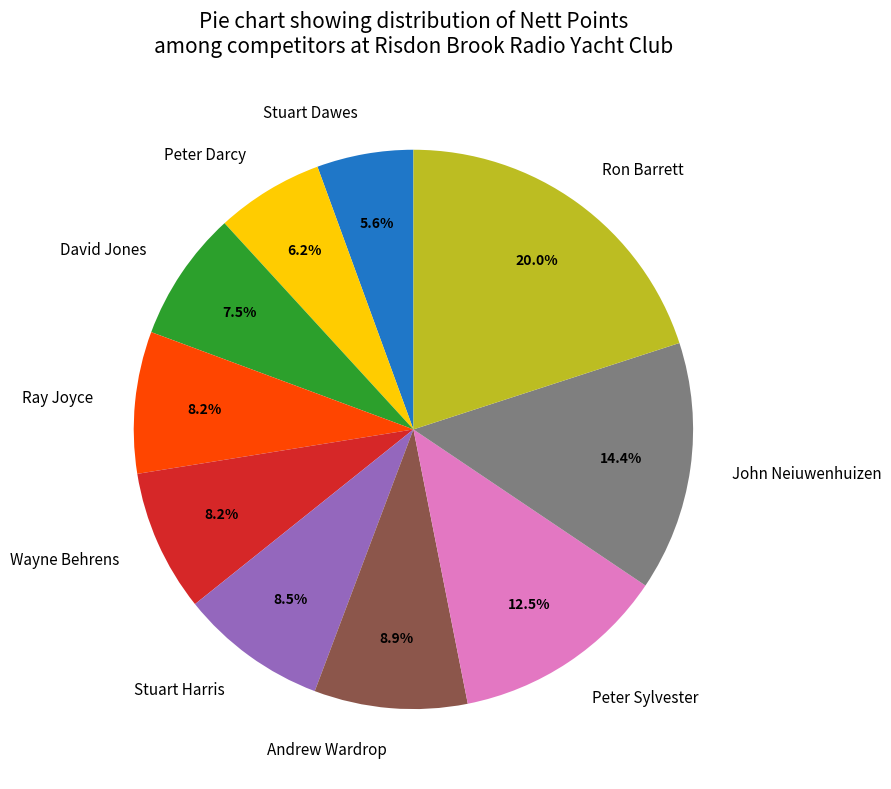

To the nearest percent, what is the combined percentage of Stuart Harris and Stuart Dawes?

14%